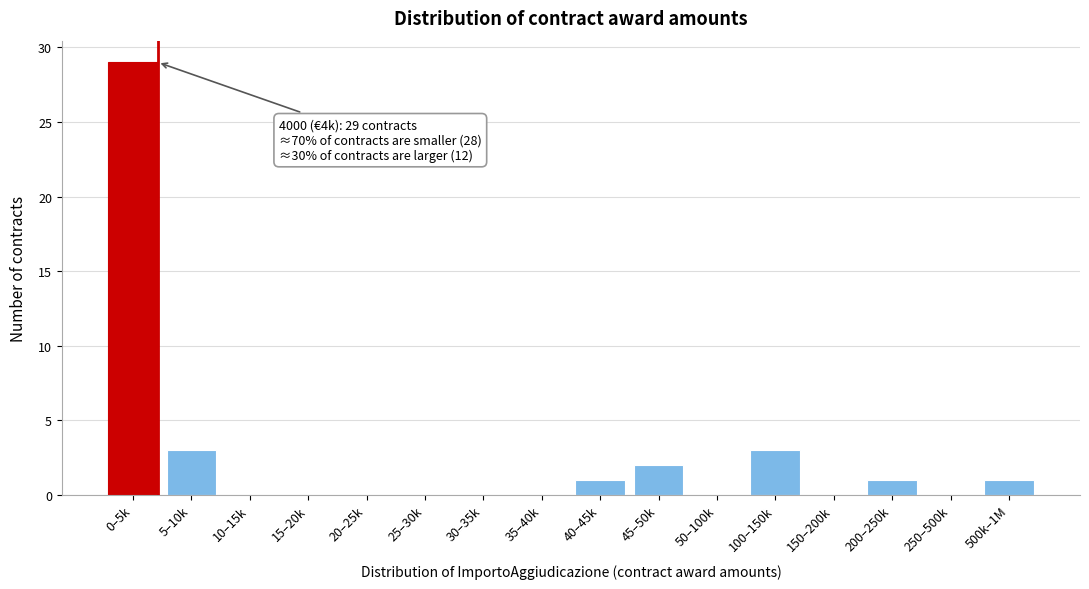

Reading left to right, extract all data points from this chart.

0–5k=29	5–10k=3	10–15k=0	15–20k=0	20–25k=0	25–30k=0	30–35k=0	35–40k=0	40–45k=1	45–50k=2	50–100k=0	100–150k=3	150–200k=0	200–250k=1	250–500k=0	500k–1M=1